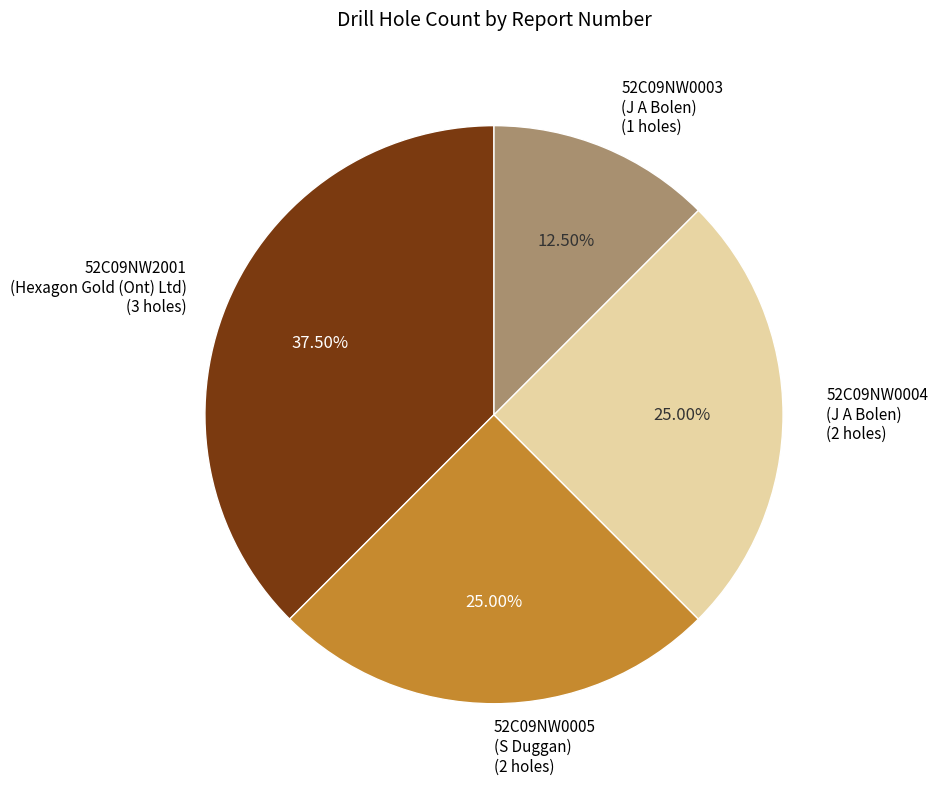

Which category has the smallest portion of the pie?

52C09NW0003